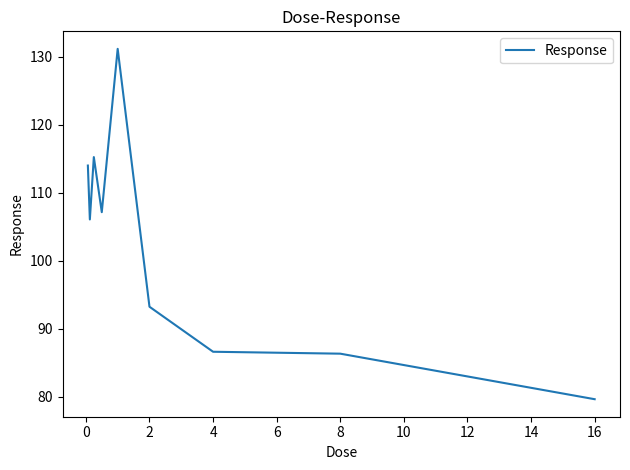

What is the difference between the maximum and minimum values?

51.5